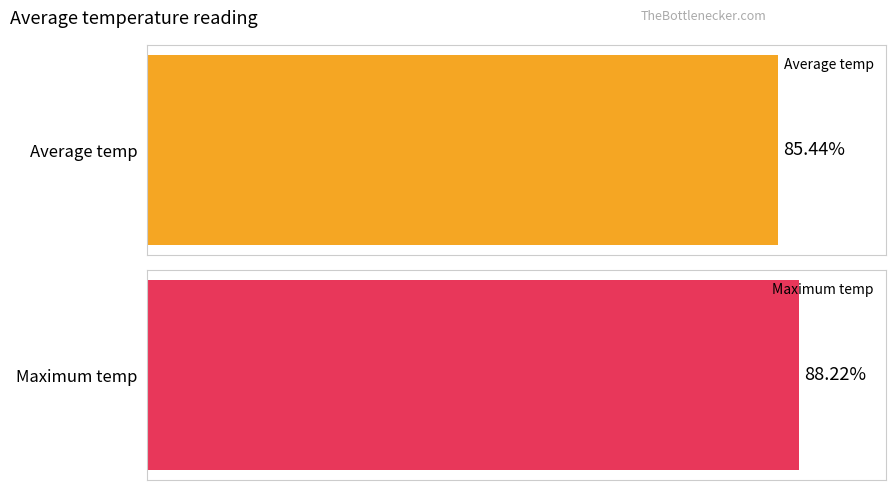

Rank the series by their average value, from lowest to highest.

Average temp, Maximum temp